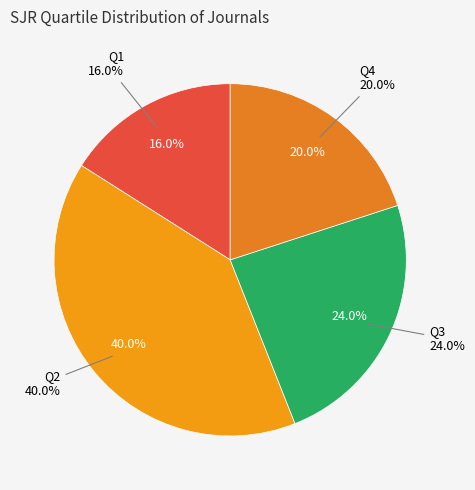

True or false: Q2 accounts for 51% of the total.

False